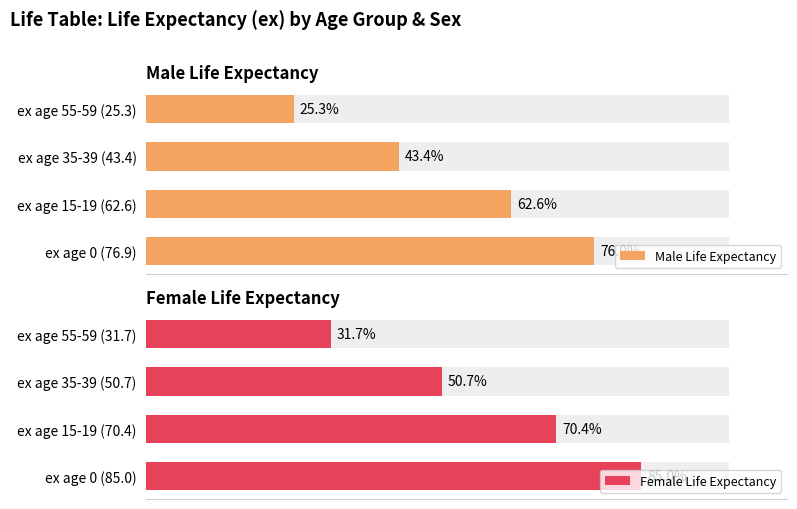

What is the sum of the Male Life Expectancy values at ex age 35-39 (43.4) and ex age 0 (76.9)?

120.3